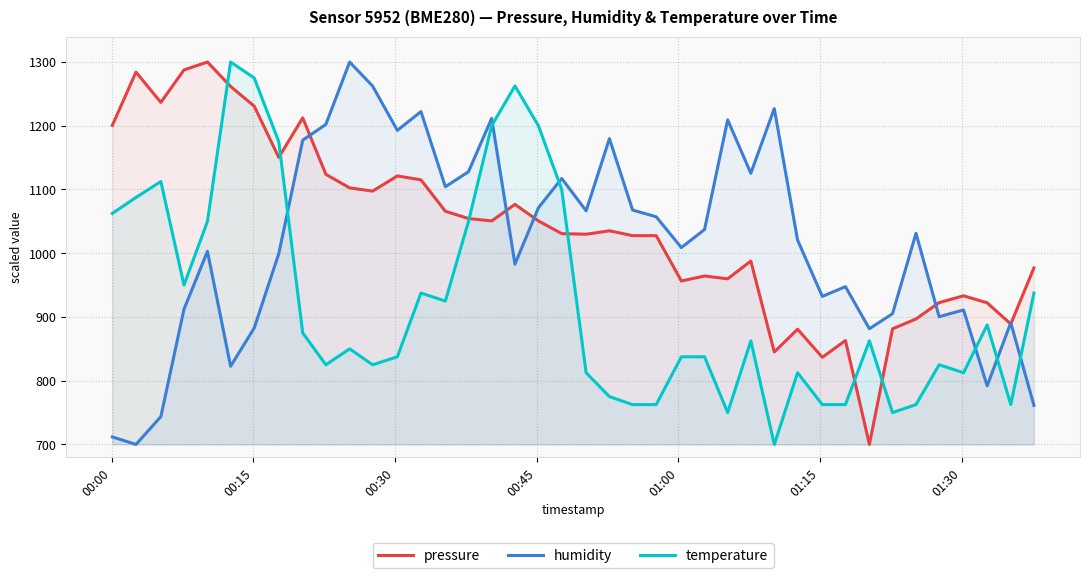

What is the maximum value shown in the chart?

1300.0